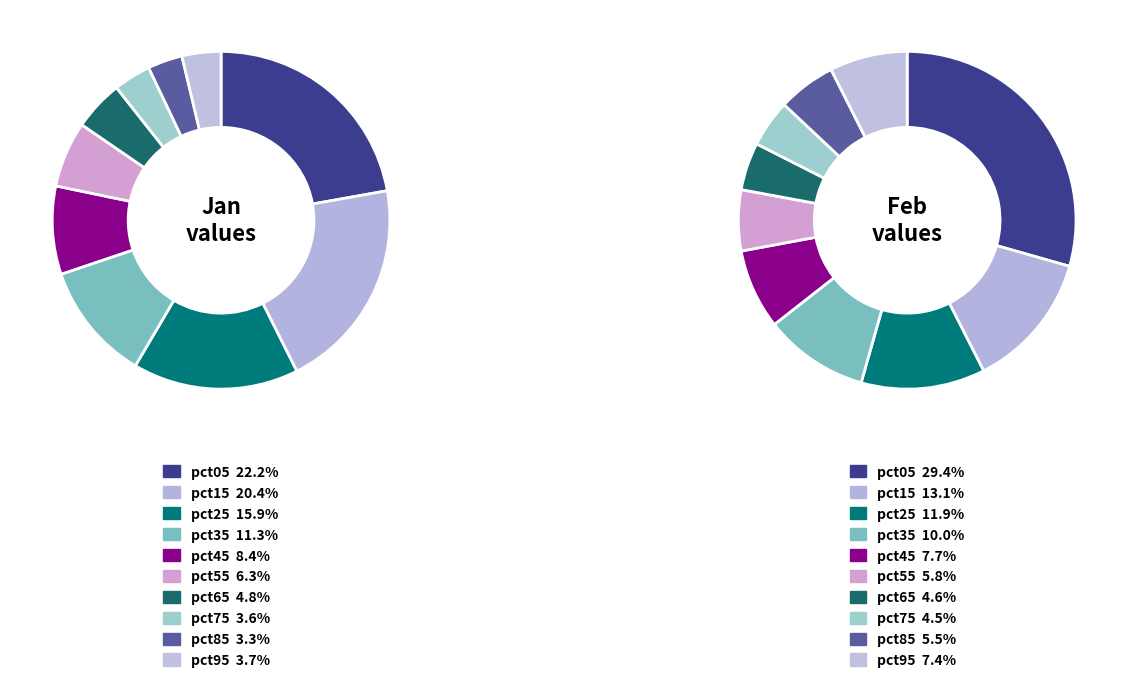

How many segments does this pie chart have?

10